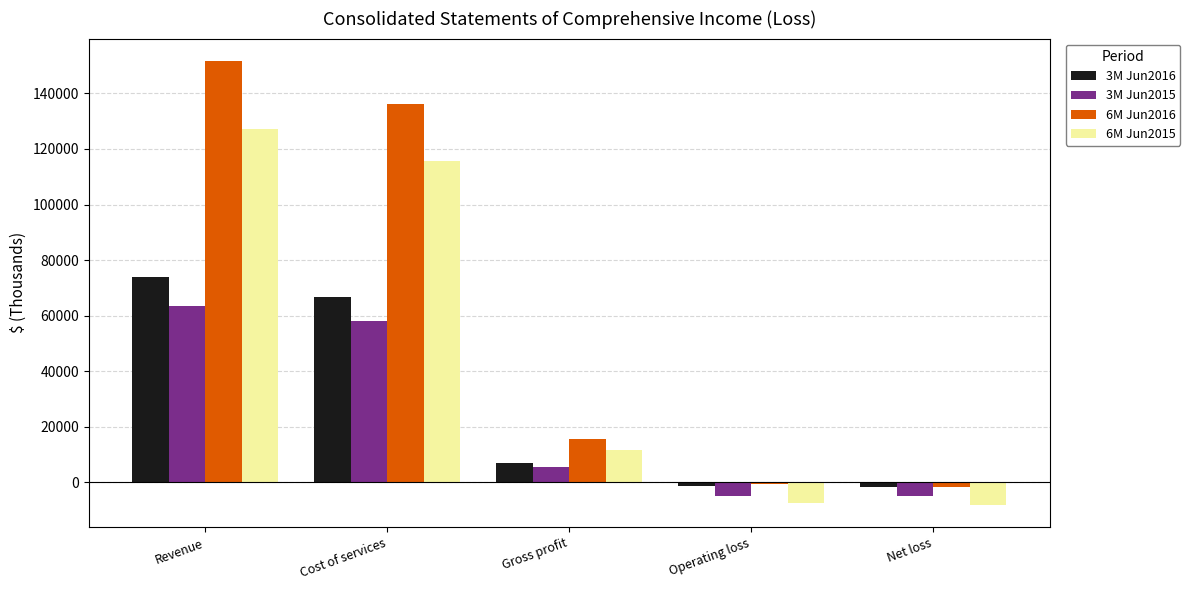

How many data points in 6M Jun2016 are less than 15400?

2